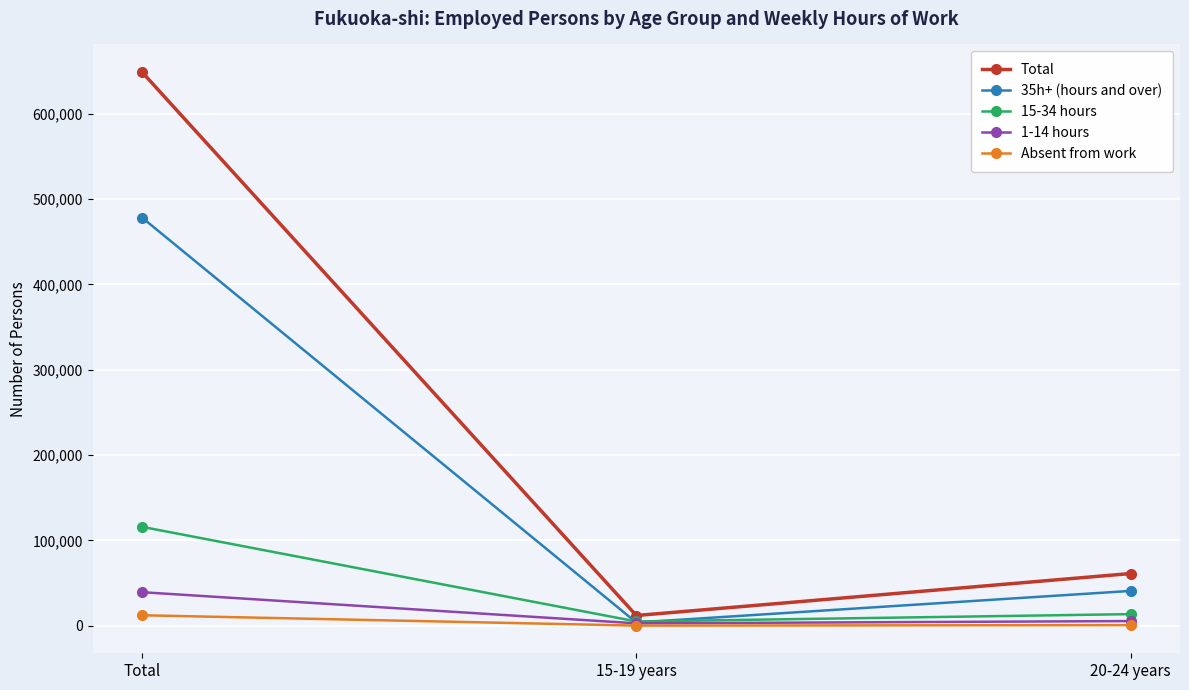

What is the label of the 1st point from the right?

20-24 years